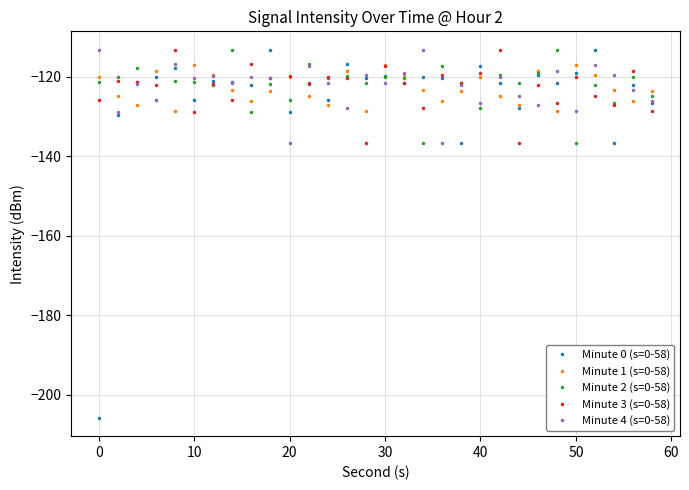

Does the chart display data point markers on the line(s)?

Yes